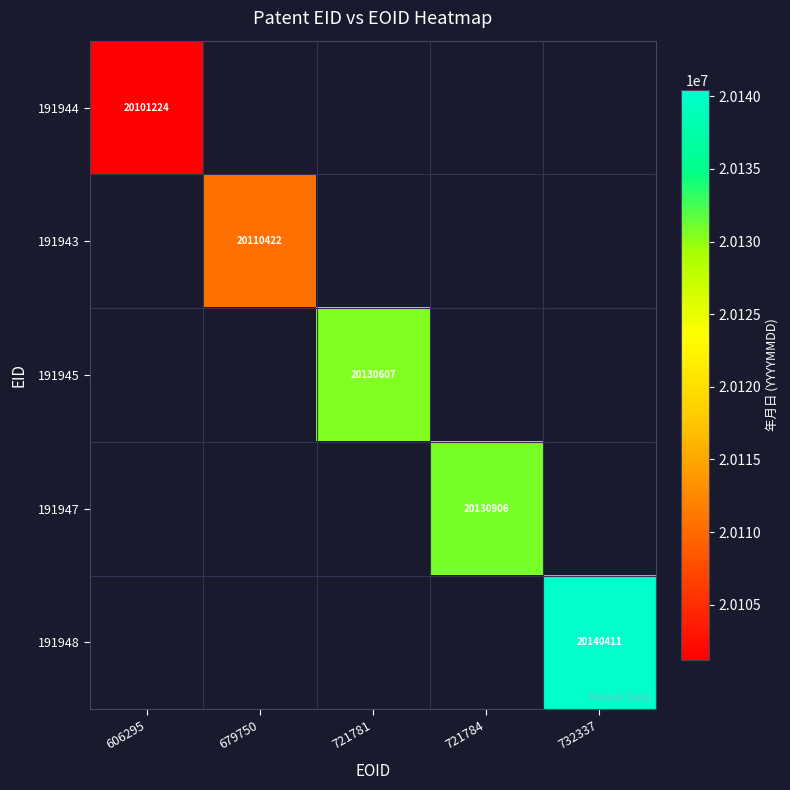

At which category does the chart reach its minimum across all series?

606295